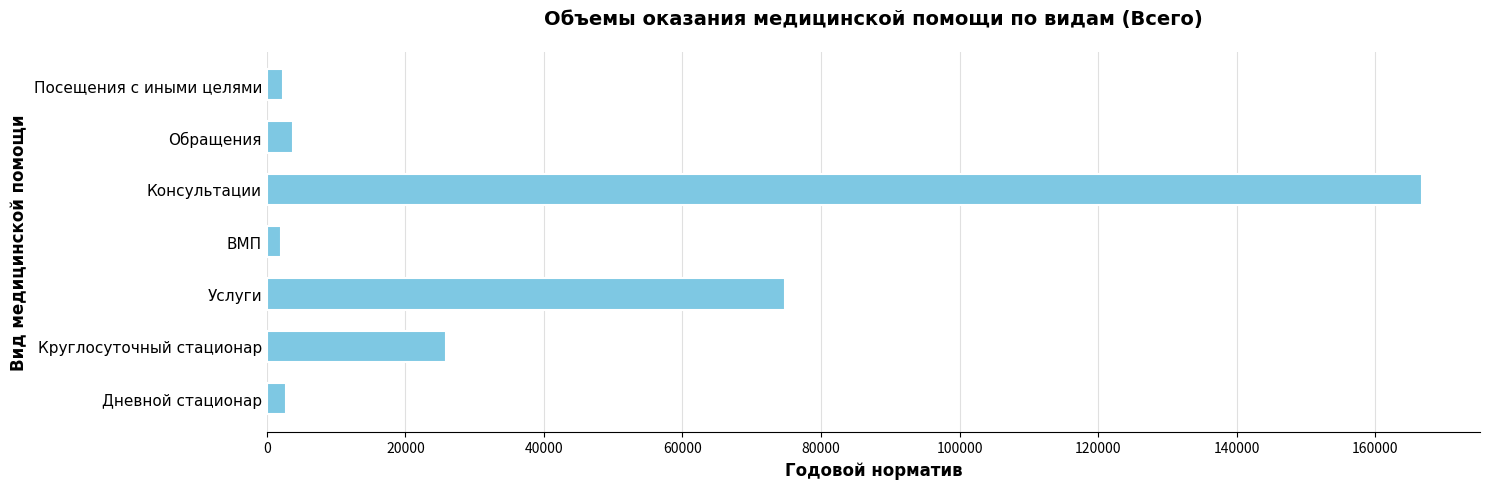

What is the change in value from Обращения to Консультации?

+163057